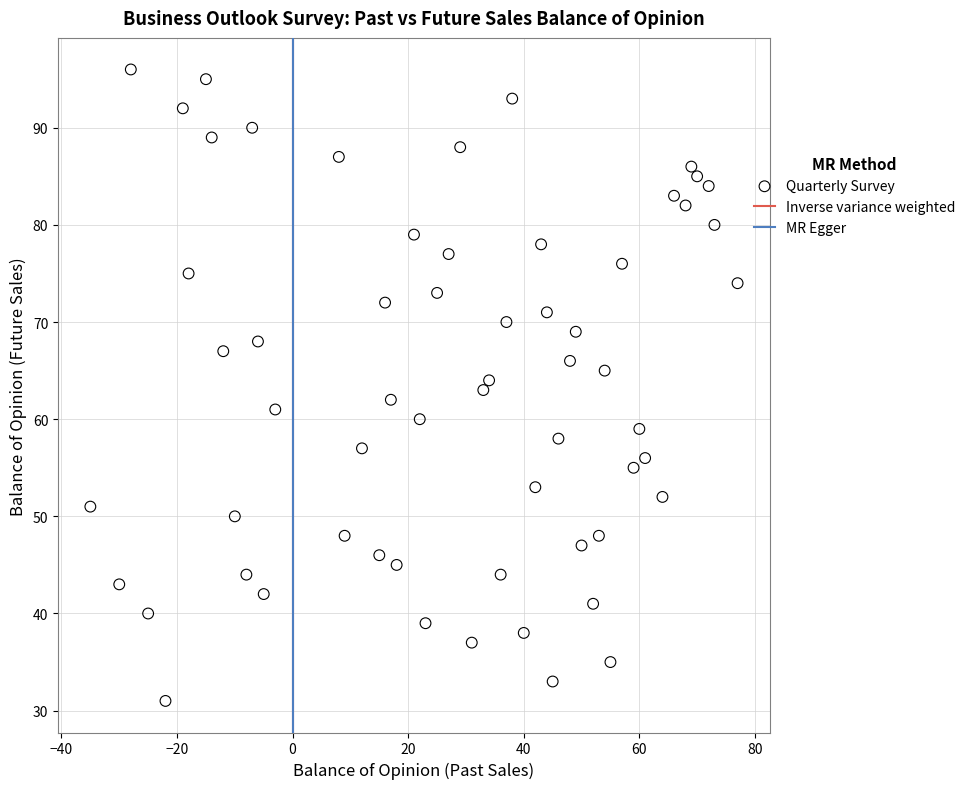

What is the range of Y values (max minus min)?

65